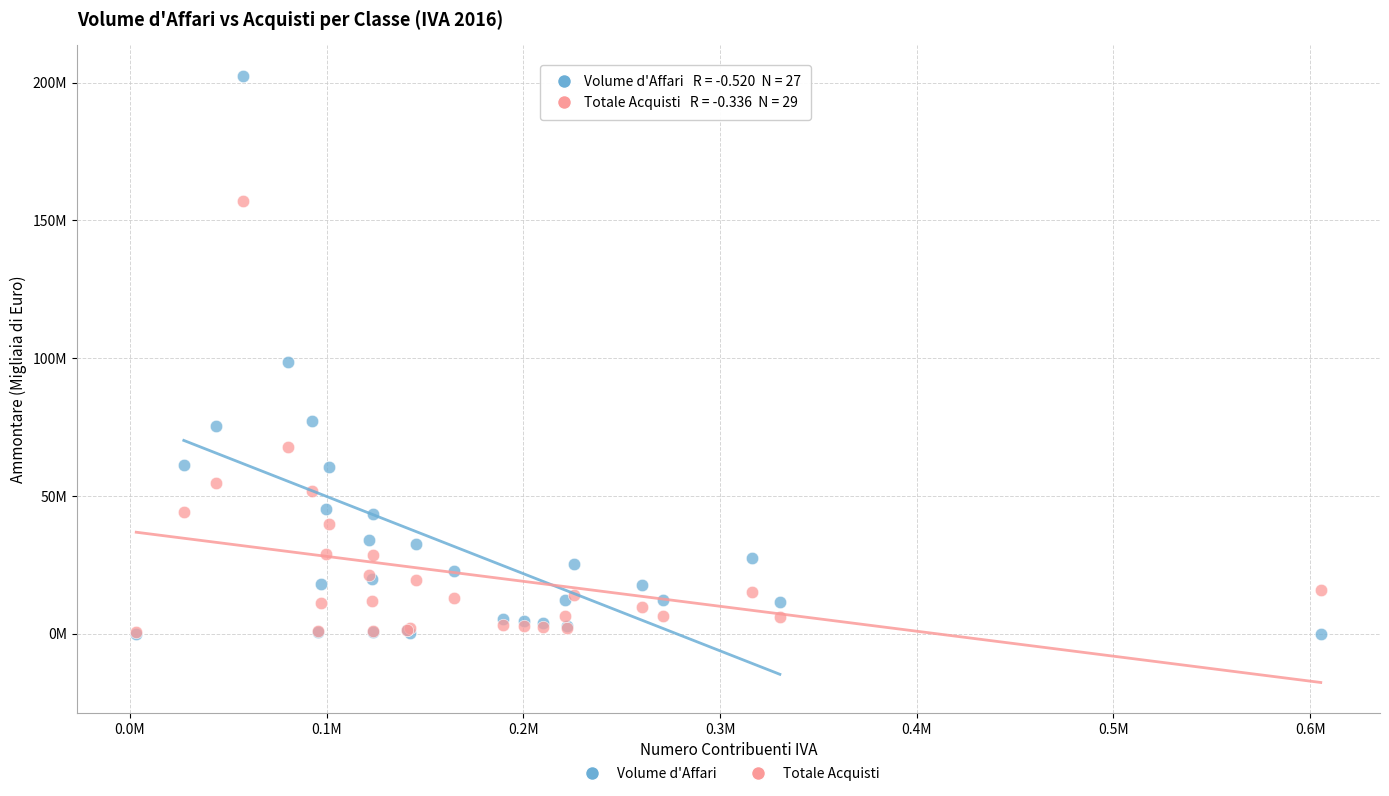

What are all the series names shown in the legend?

Volume d'Affari, Totale Acquisti